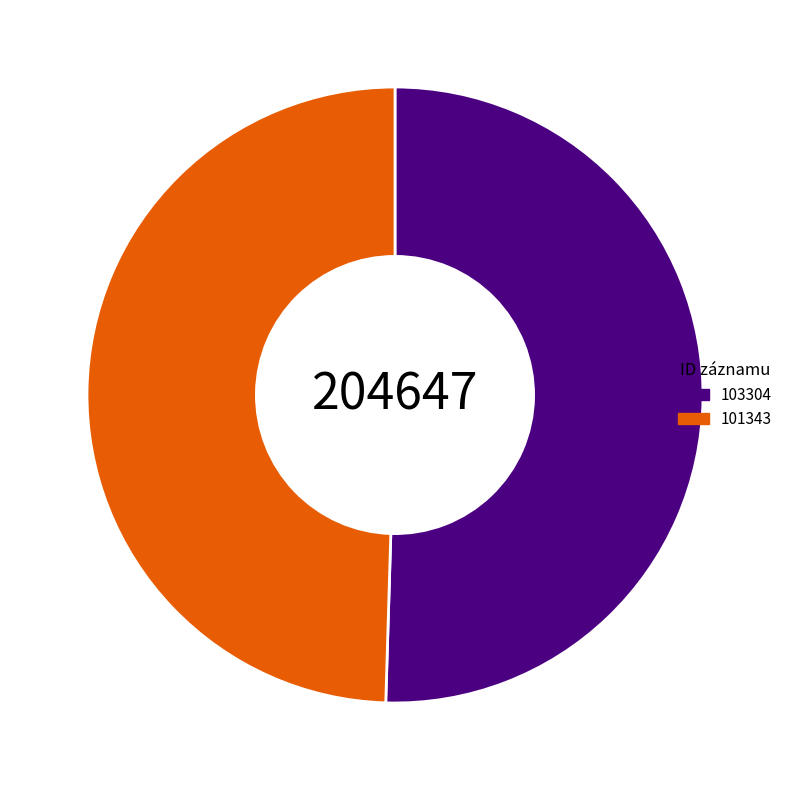

What is the ratio of the value at 103304 to the value at 101343?

1.0